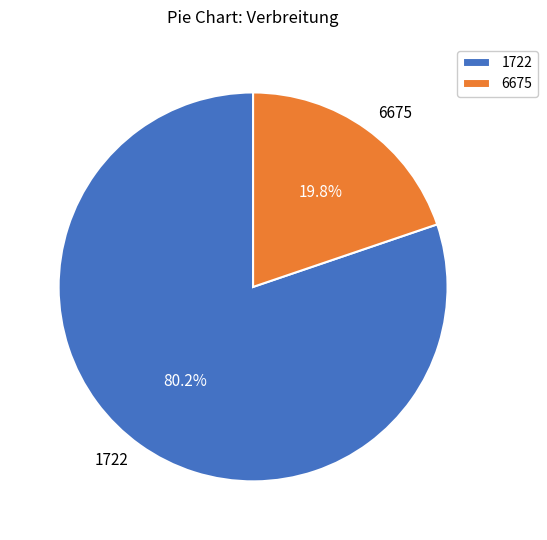

Is it true that 6675 is 29% of the pie?

False